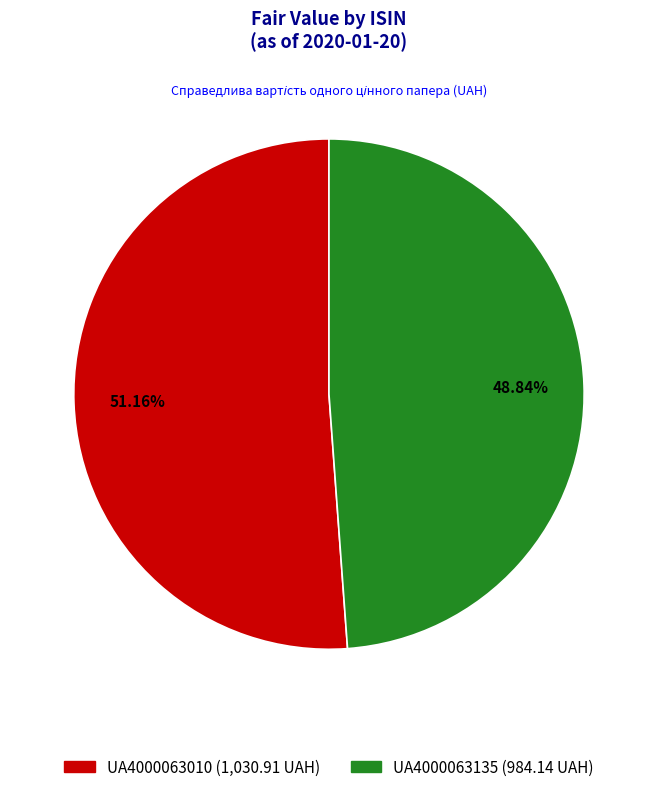

Does UA4000063010 account for over 50% of the chart?

Yes